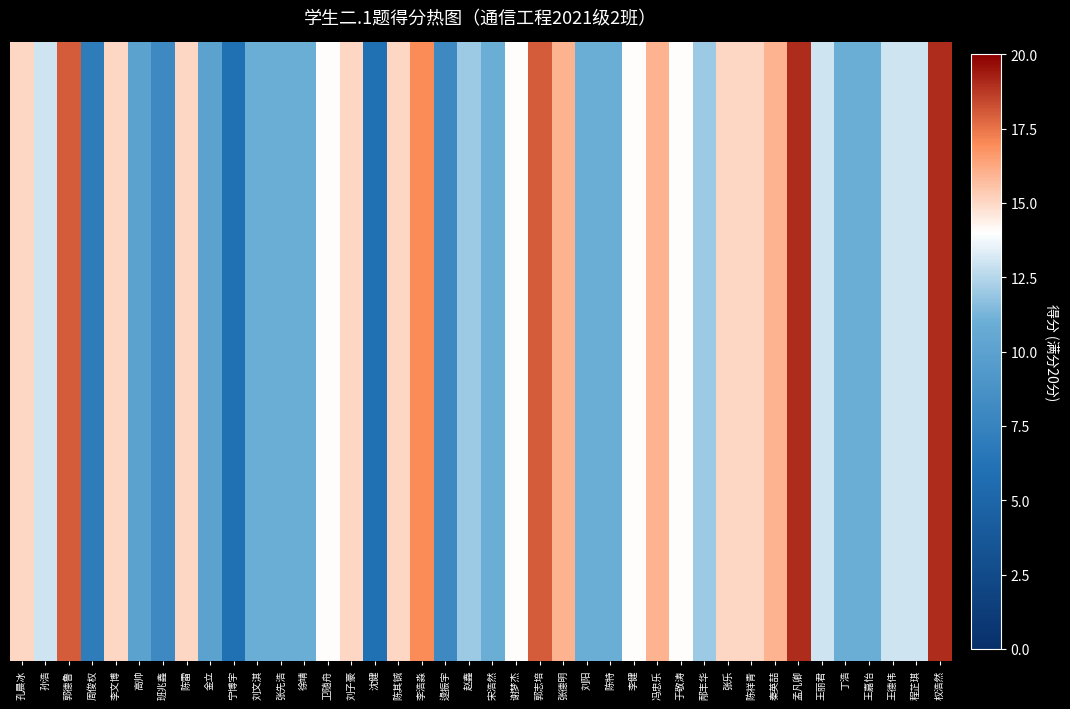

Which label corresponds to the largest value in the chart?

孟凡卿